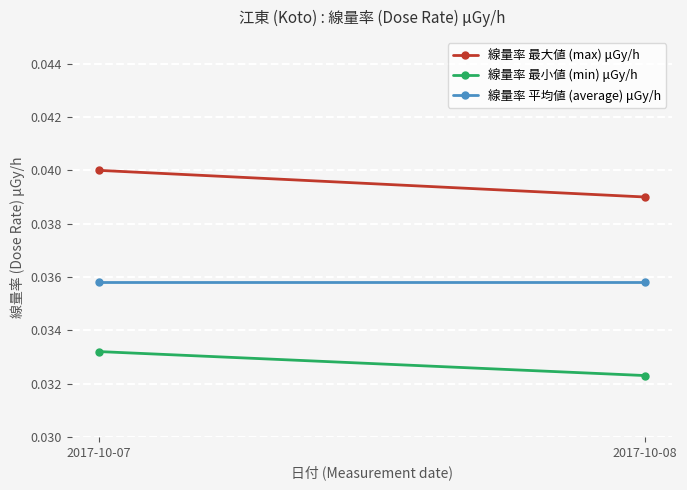

Count the 線量率 最大値 (max) μGy/h values in the range 0 to 1.

2